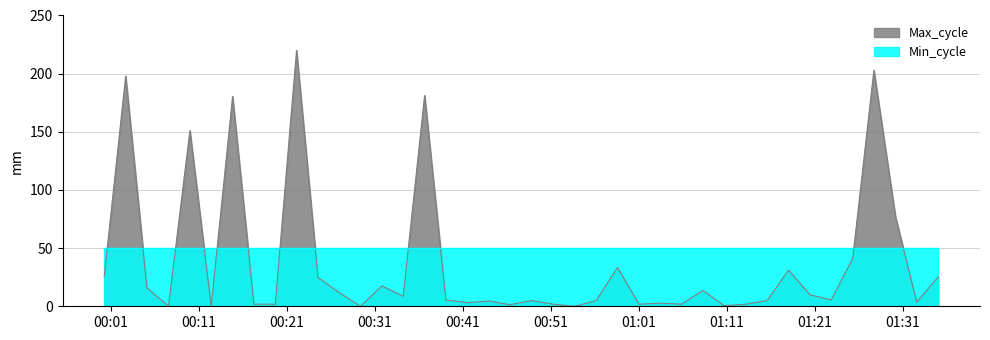

How many data points are less than 5?

19